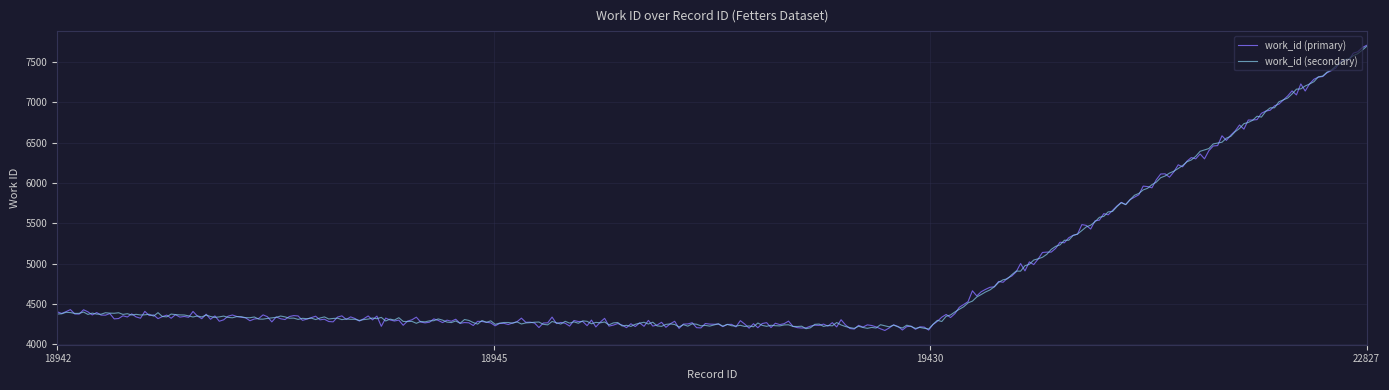

What is the lowest value of the work_id (primary) series?

4171.9